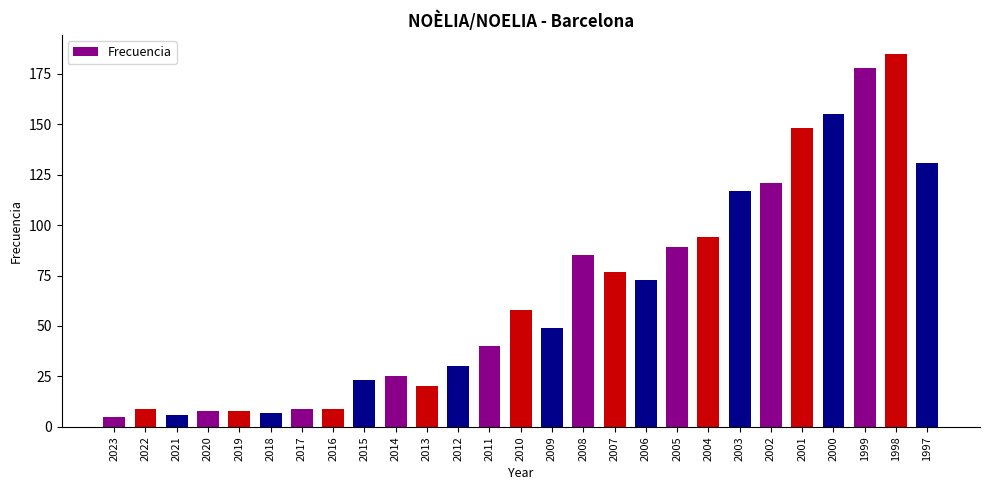

What is the sum of all values?

1759